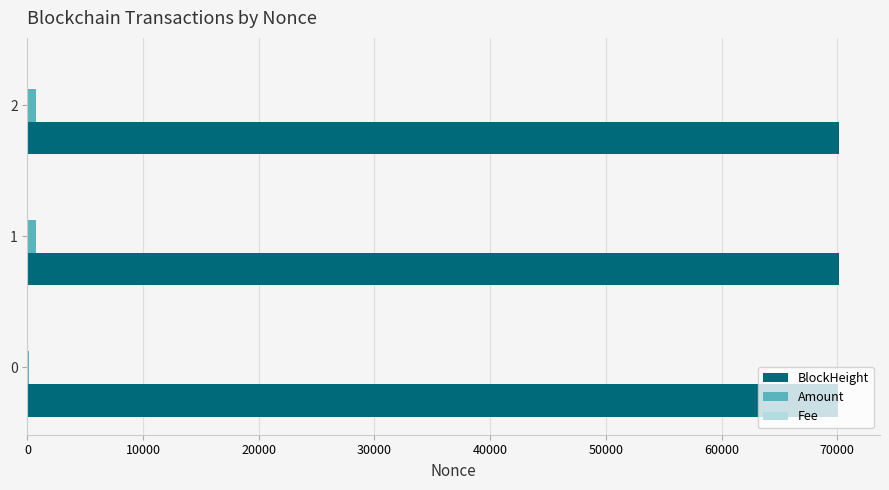

What is the greatest value displayed?

70192.0